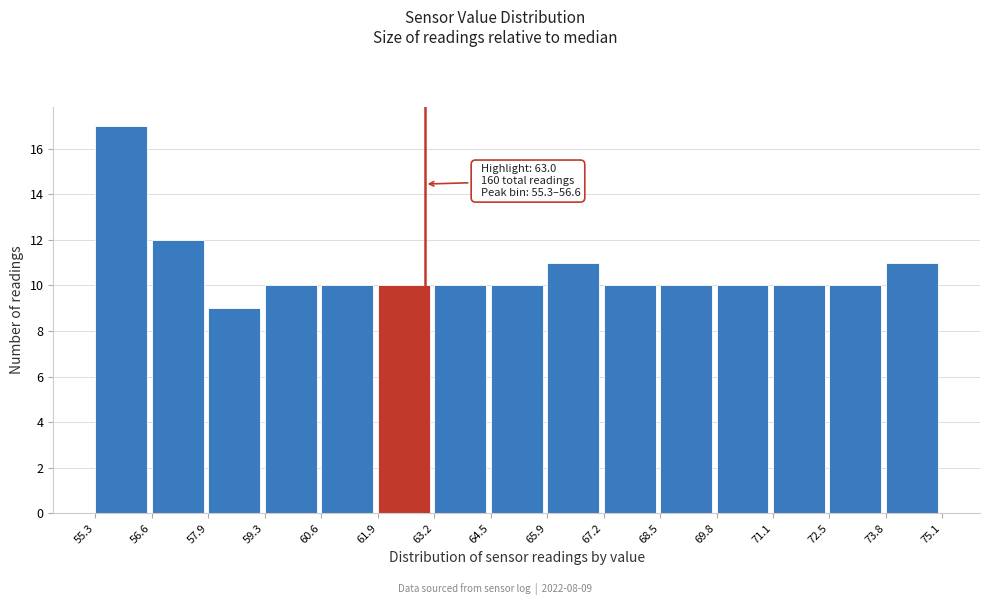

Over which range of the x-axis is the bar tallest?

55.3 to 56.6